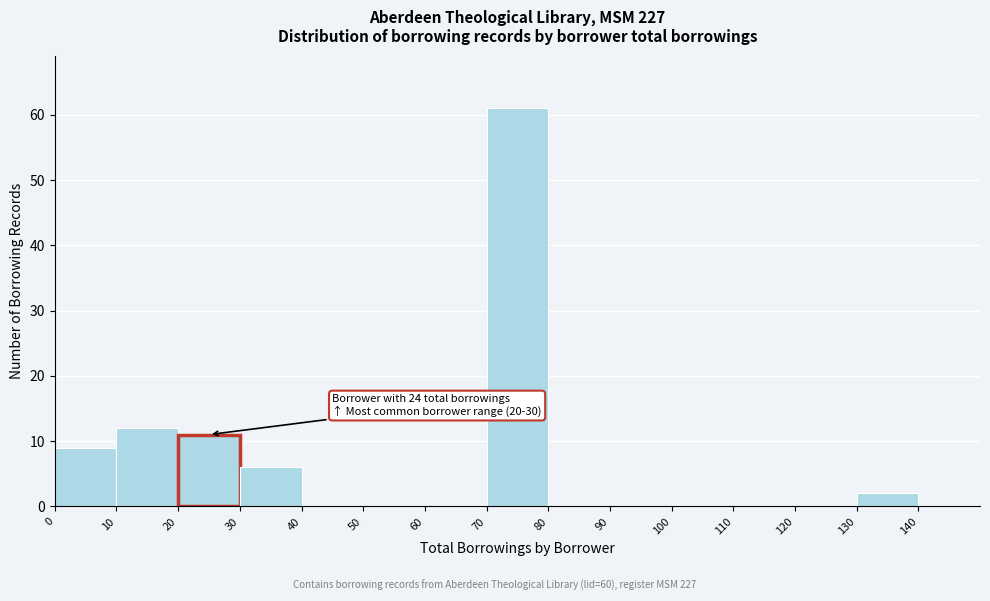

Which range on the x-axis has the tallest bar?

70 to 80